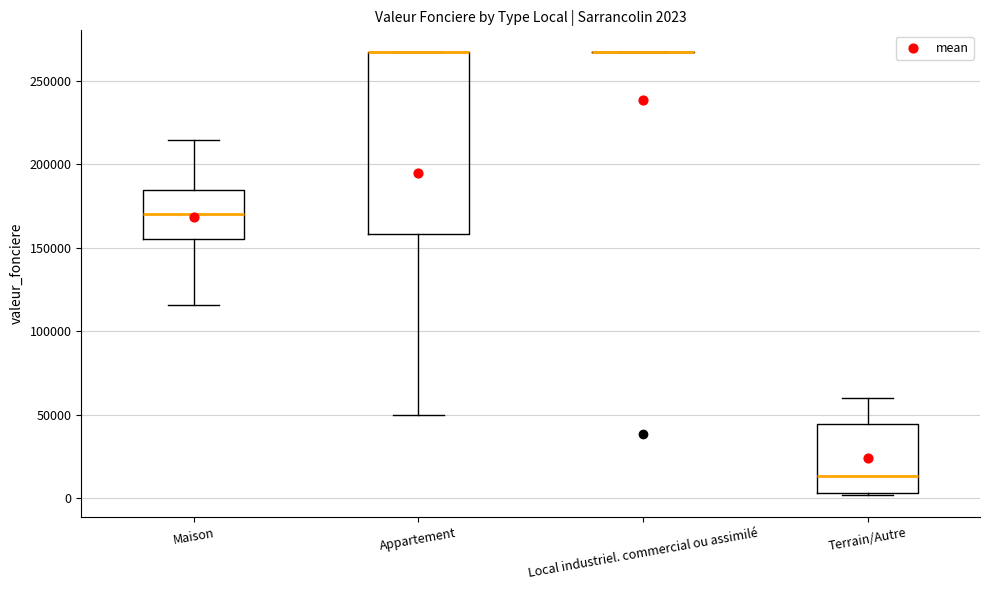

Comparing the boxes themselves (not the whiskers), which one is the tallest?

Appartement